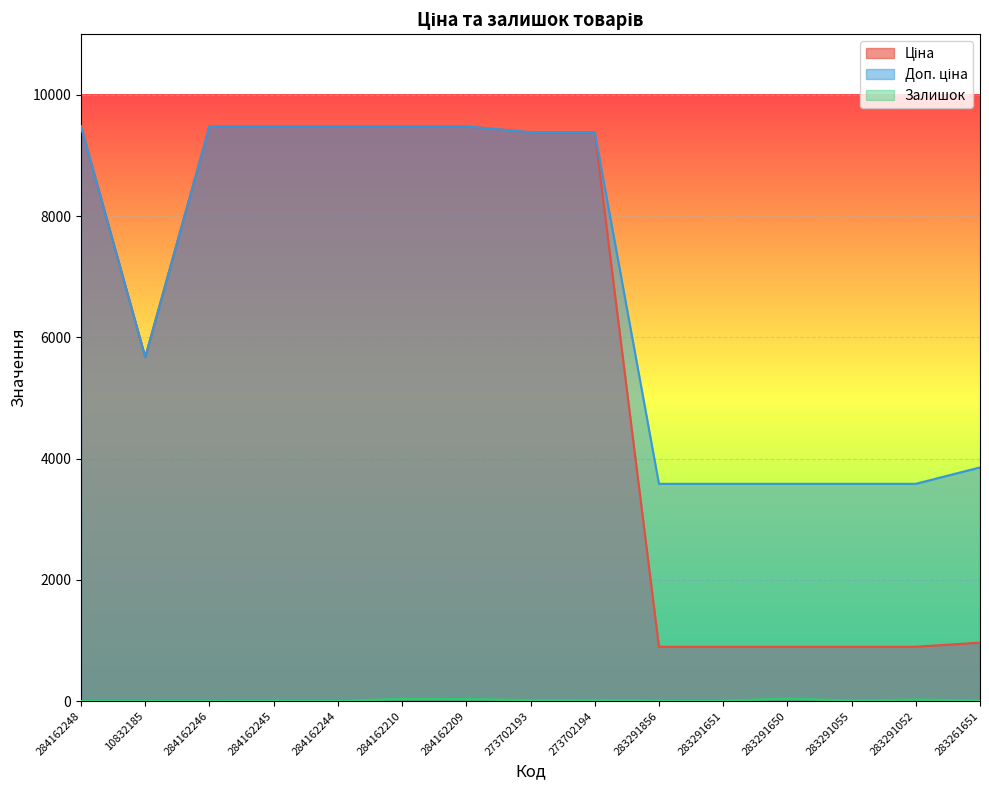

Reading left to right, extract all data points from this chart.

Ціна: 9480.1	5673.8	9480.1	9480.1	9480.1	9480.1	9480.1	9384.0	9384.0	895.9	895.9	895.9	895.9	895.9	963.5
Доп. ціна: 9480.1	5673.8	9480.1	9480.1	9480.1	9480.1	9480.1	9384.0	9384.0	3583.6	3583.6	3583.6	3583.6	3583.6	3854.0
Залишок: 0.0	2.0	0.0	8.0	2.0	37.0	33.0	17.0	18.0	7.0	6.0	43.0	9.0	26.0	8.0